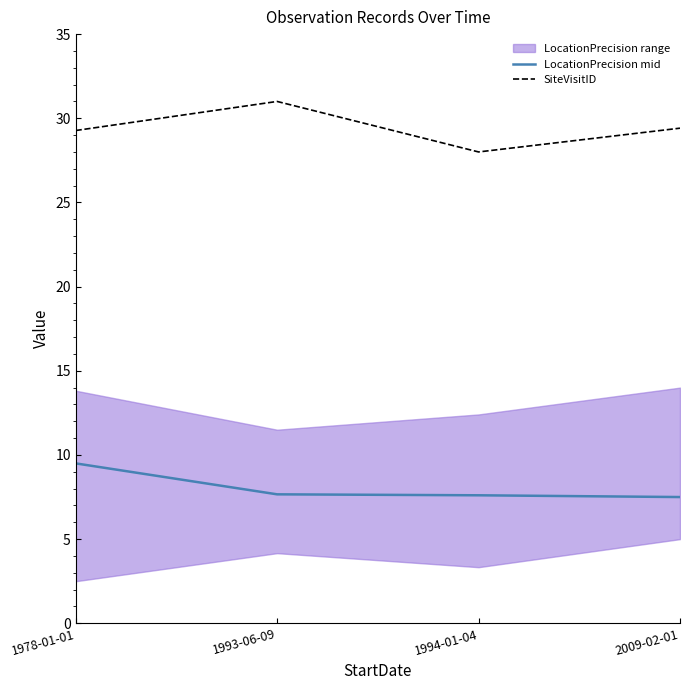

At how many categories does at least one series exceed 21?

4